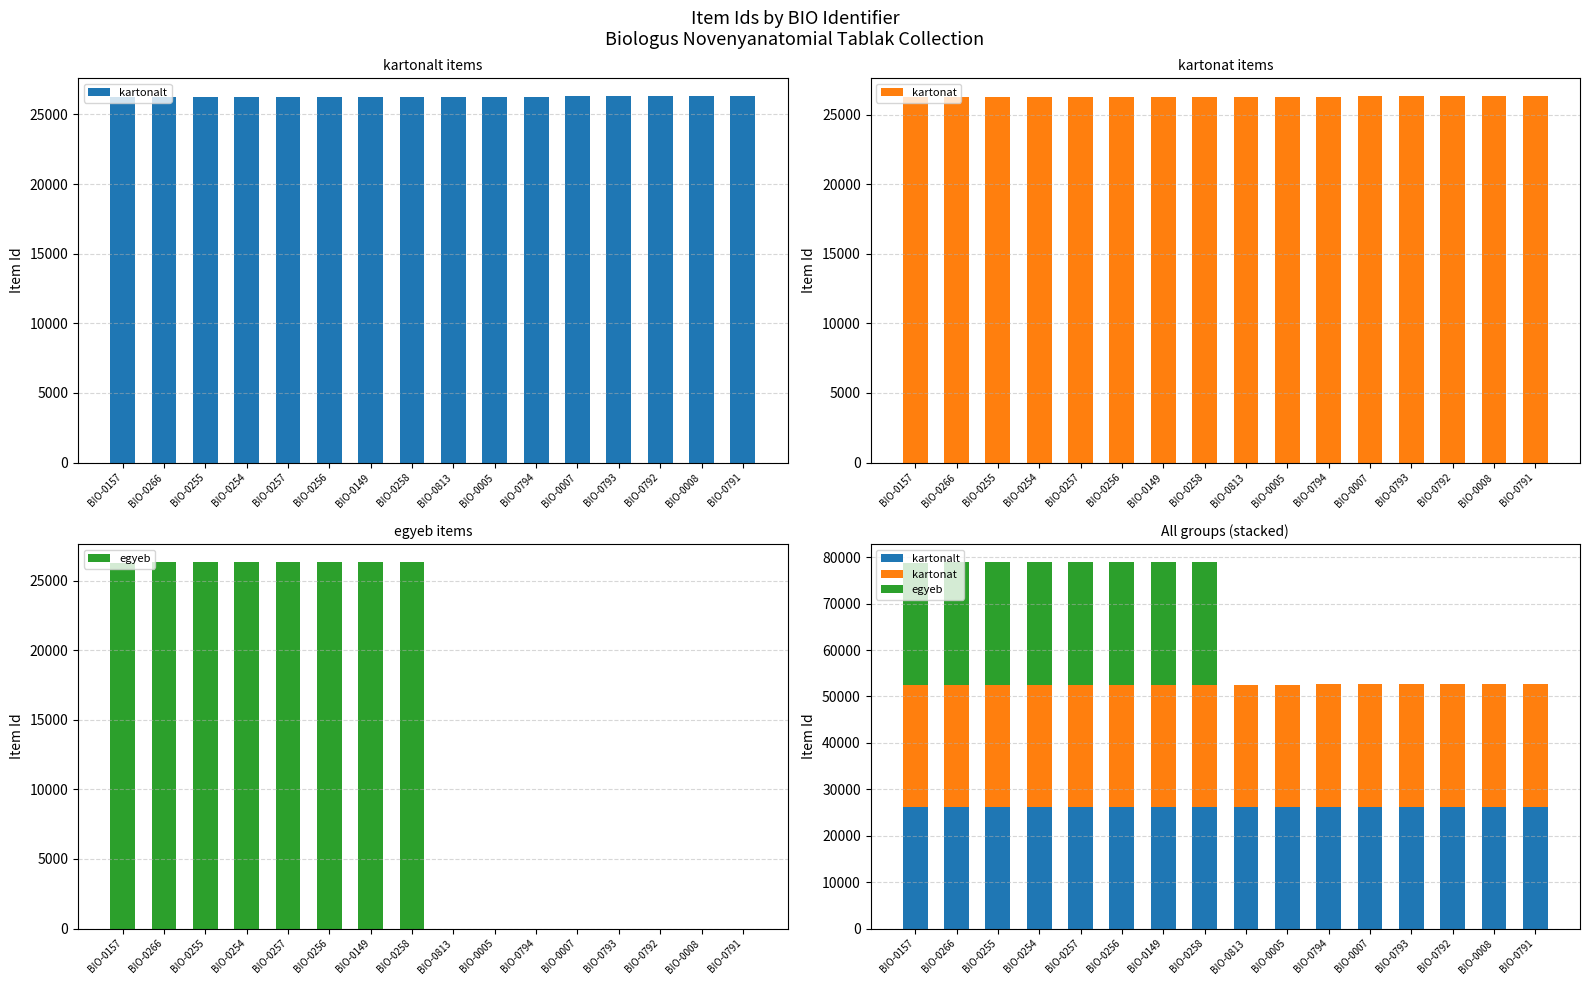

At how many categories does at least one series exceed 3800?

16